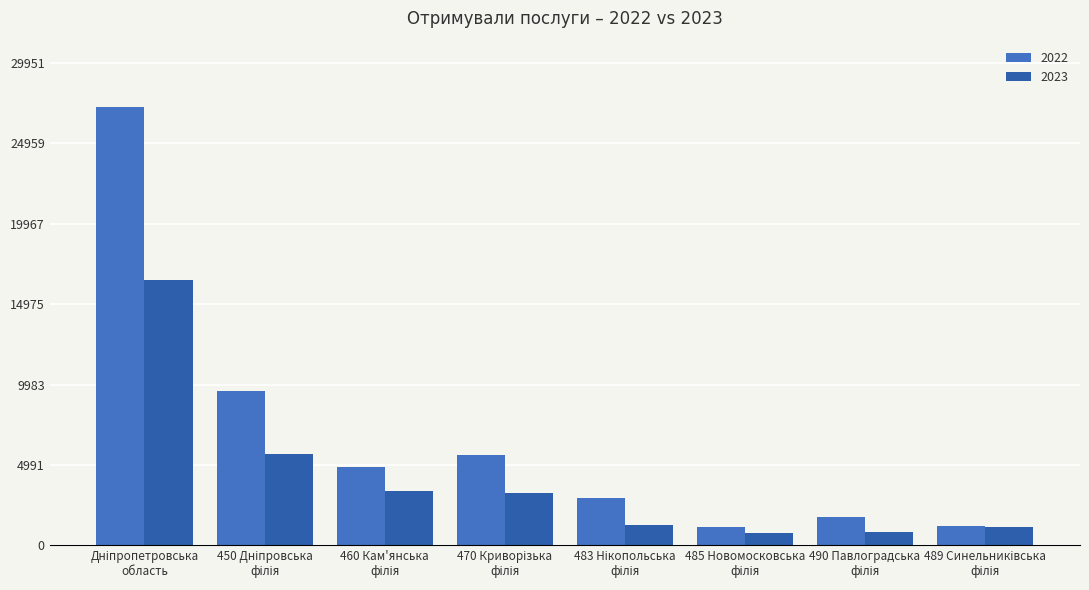

What is the value of the 2023 bar at the 5th from the left?

1292